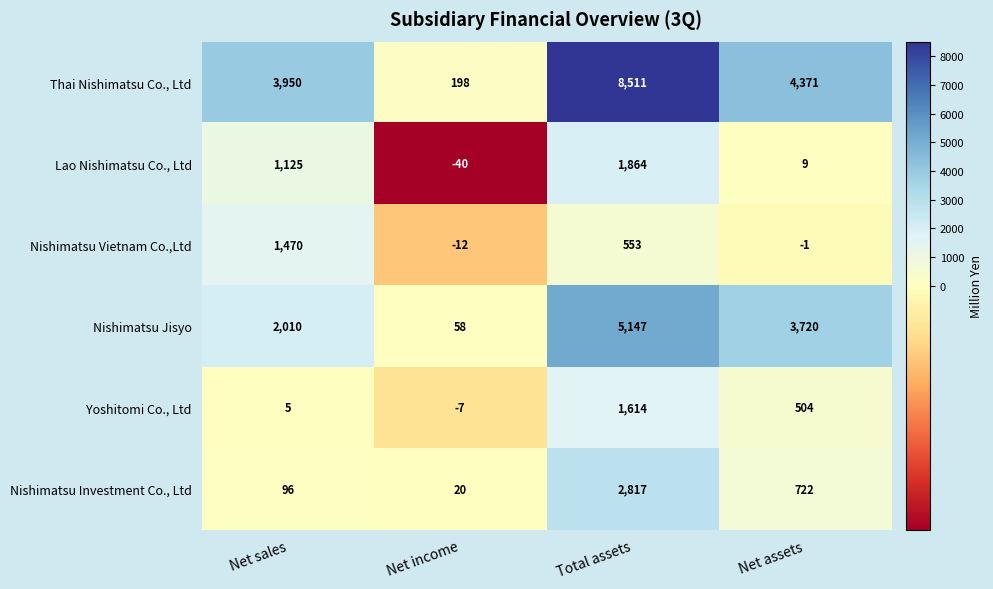

At how many categories does at least one series exceed 2529?

3